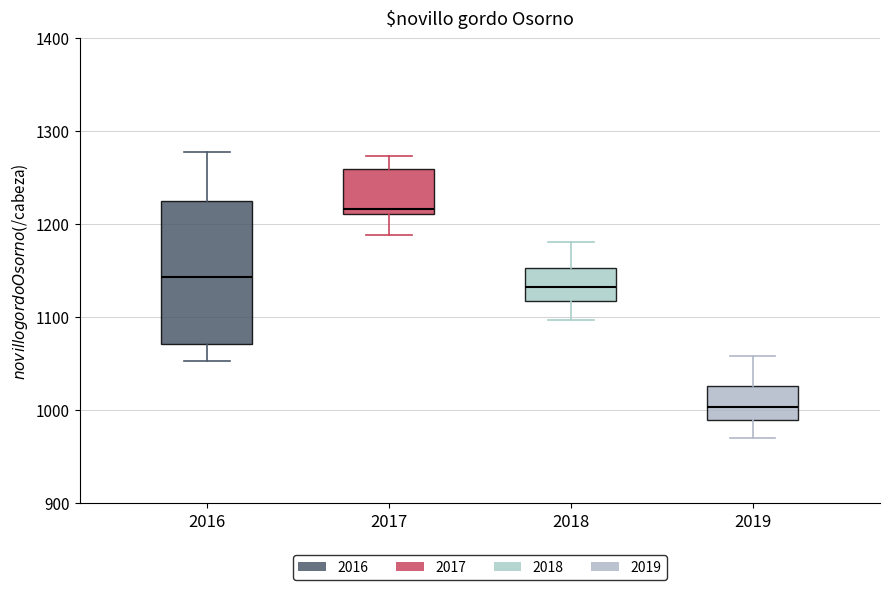

Which box is the tallest, from its lower edge to its upper edge?

2016